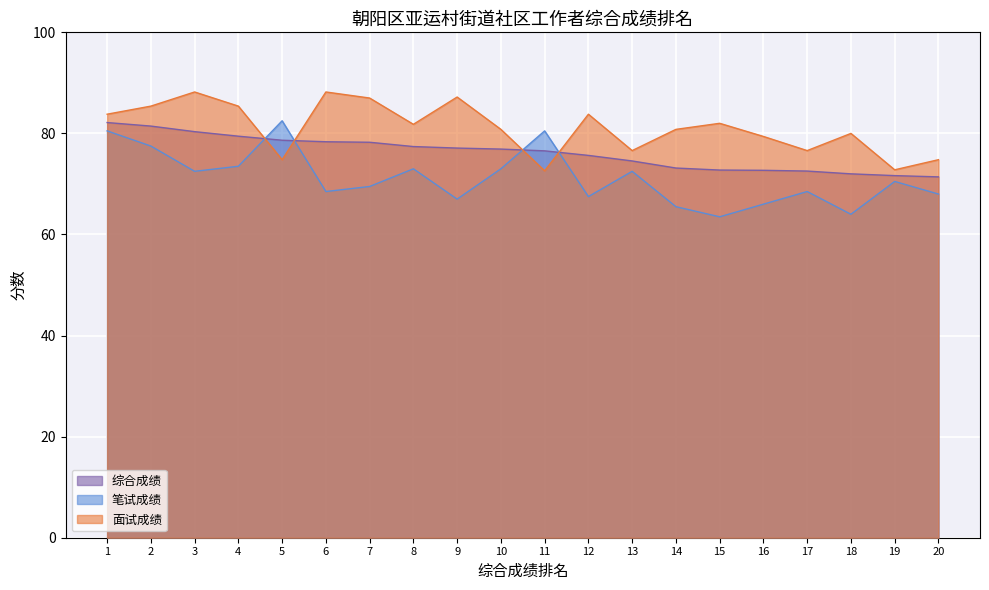

Rank the series by their maximum value, from lowest to highest.

综合成绩, 笔试成绩, 面试成绩